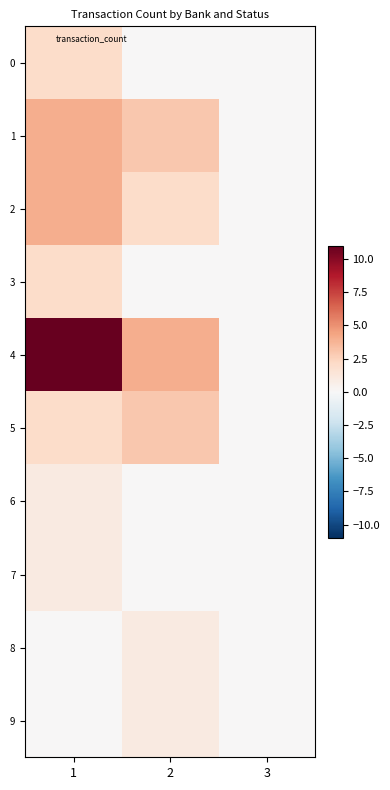

Reading left to right, list all the values displayed in this chart.

0: 1=2	2=0	3=0
1: 1=4	2=3	3=0
2: 1=4	2=2	3=0
3: 1=2	2=0	3=0
4: 1=11	2=4	3=0
5: 1=2	2=3	3=0
6: 1=1	2=0	3=0
7: 1=1	2=0	3=0
8: 1=0	2=1	3=0
9: 1=0	2=1	3=0